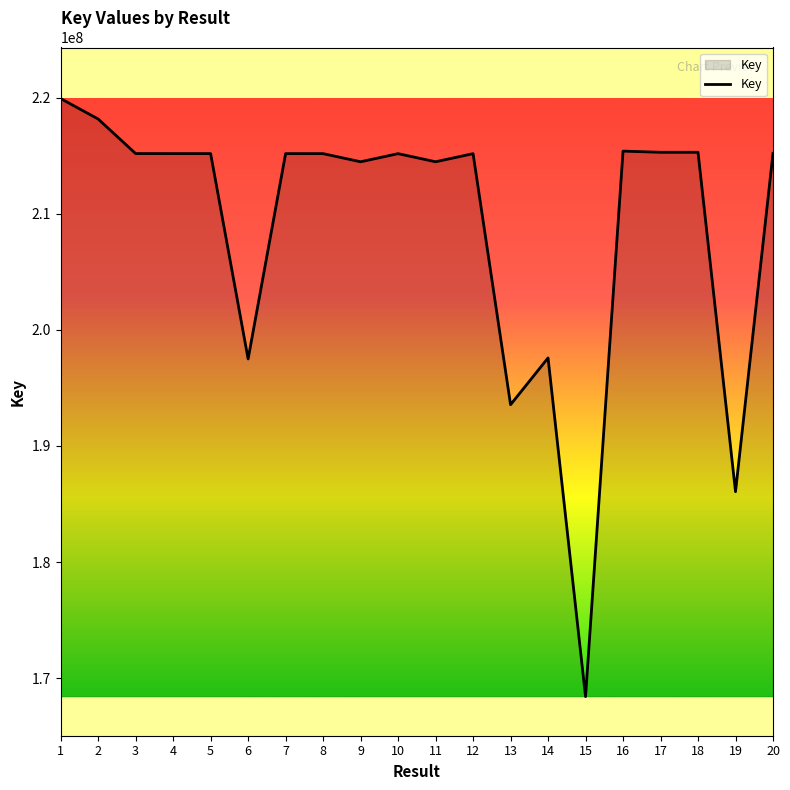

What is the maximum value shown in the chart?

219930899